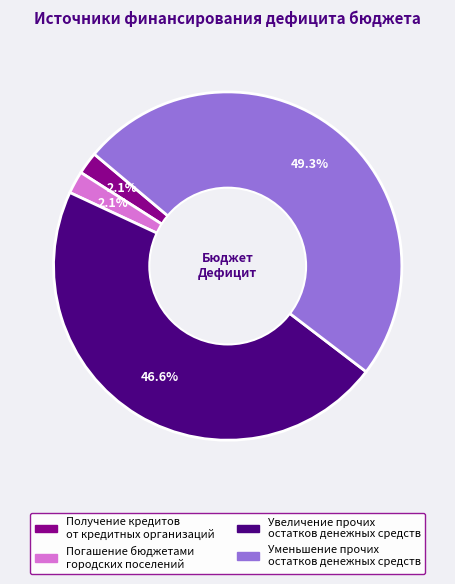

Is Уменьшение прочих остатков денежных средств the majority of the pie?

No